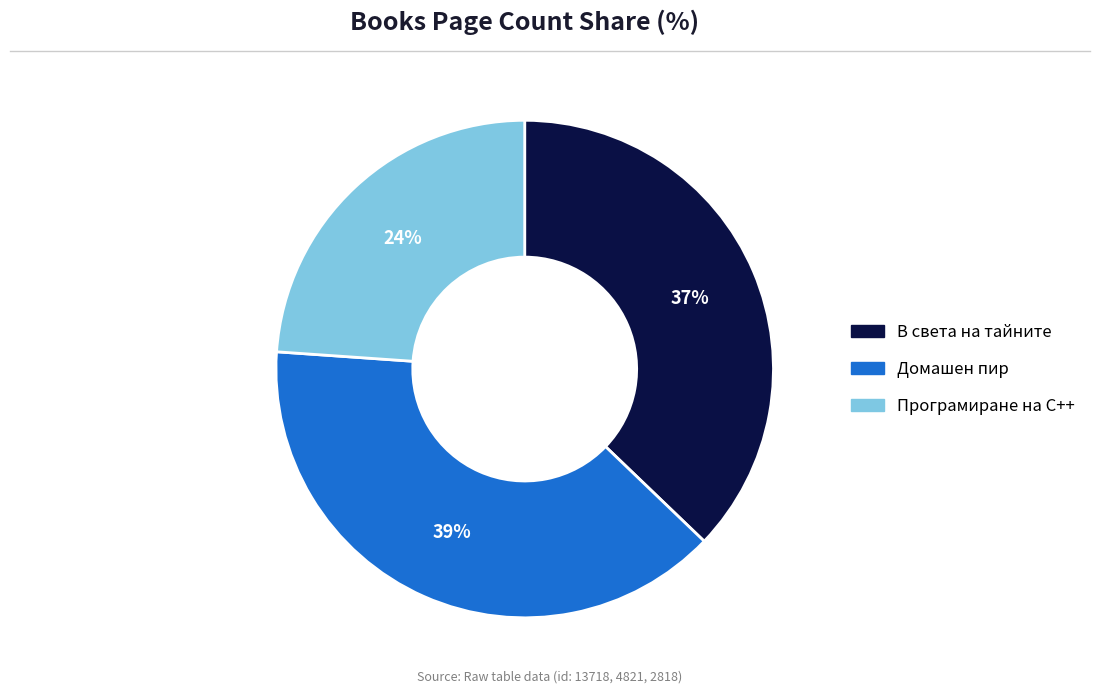

Does any single category account for the majority?

No